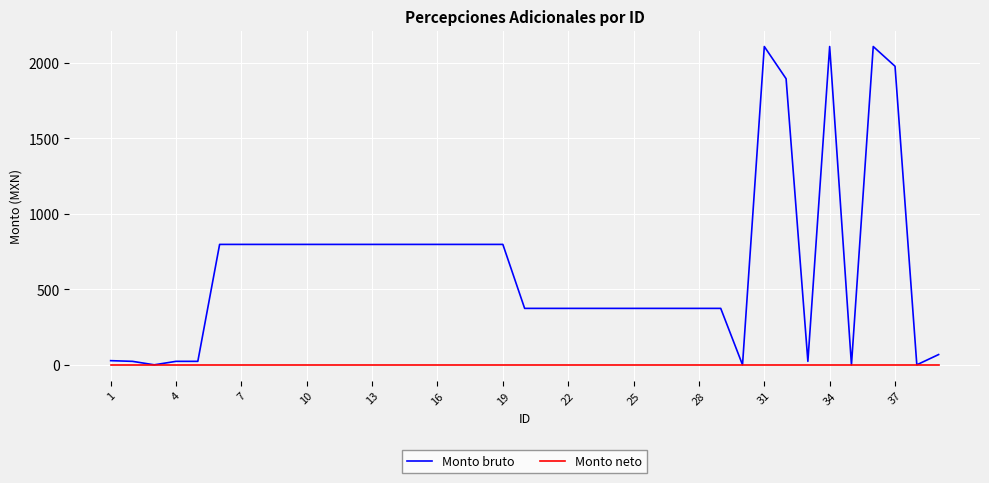

List the series in order of their overall mean, lowest first.

Monto neto, Monto bruto